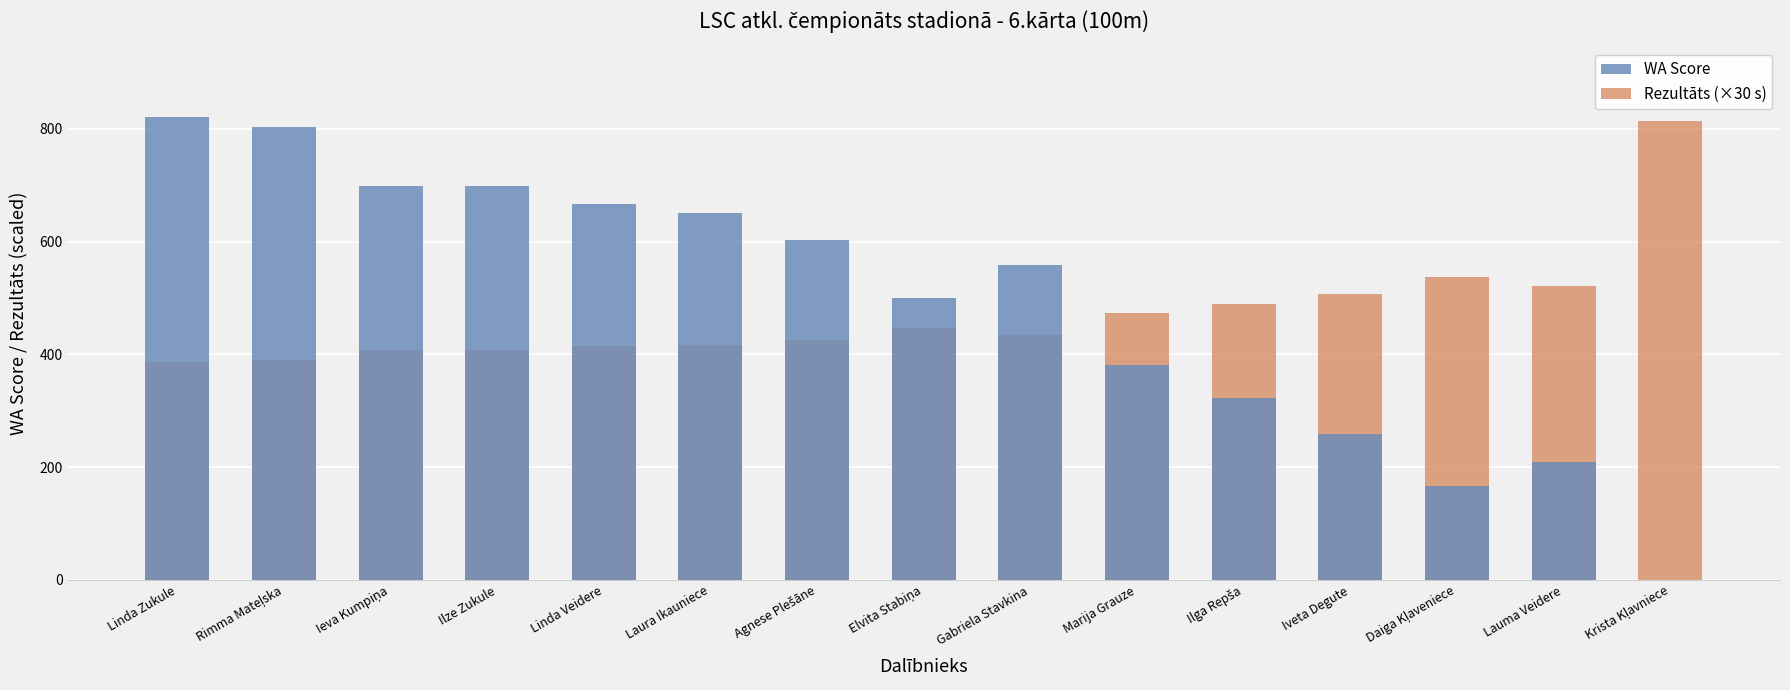

What is the value of the WA Score bar at the 3rd from the left?

699.0